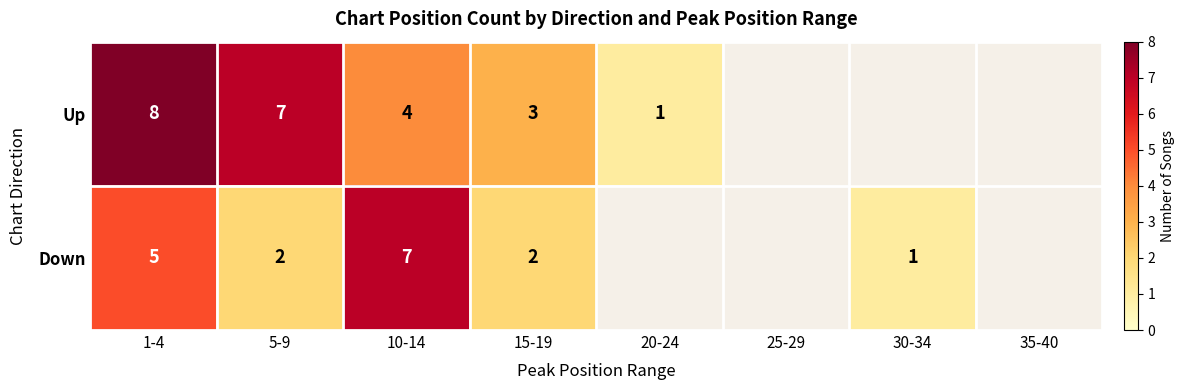

Is it true that Down equals 1 at 30-34?

True